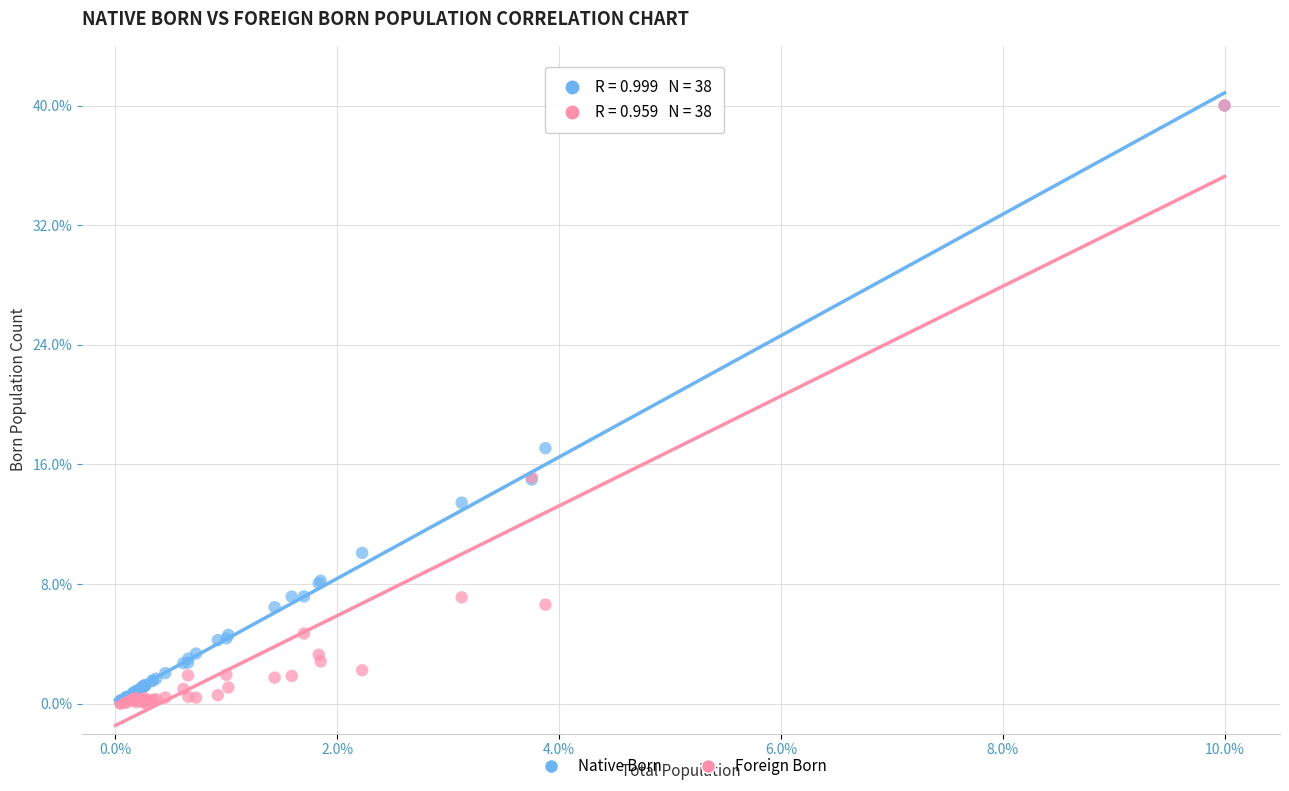

In the Foreign Born series, what Y value is closest to 20?

15.1